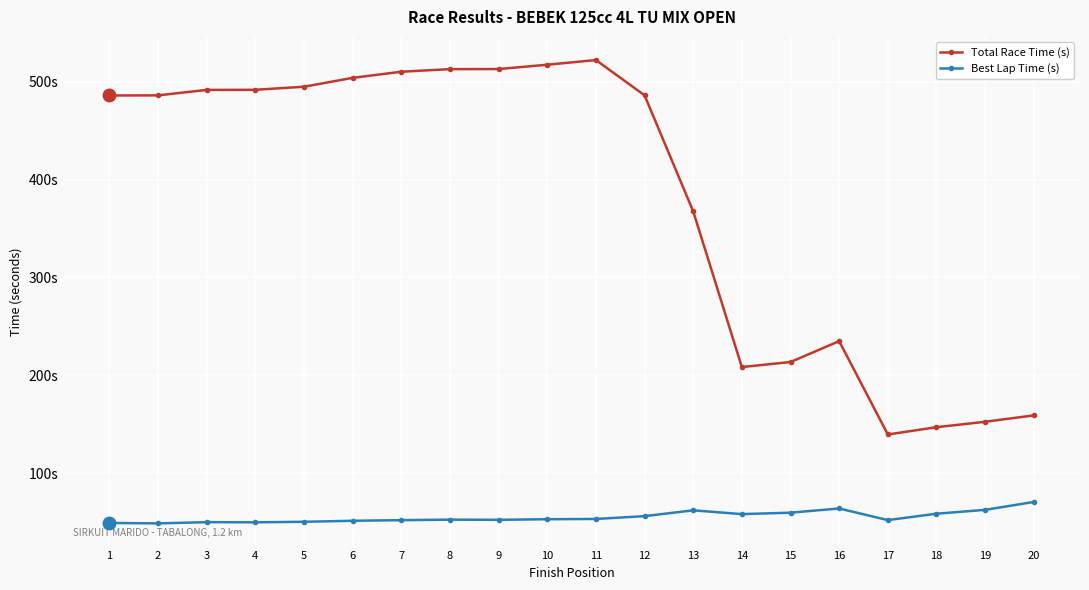

How many interior local peaks does the Best Lap Time (s) series have?

4